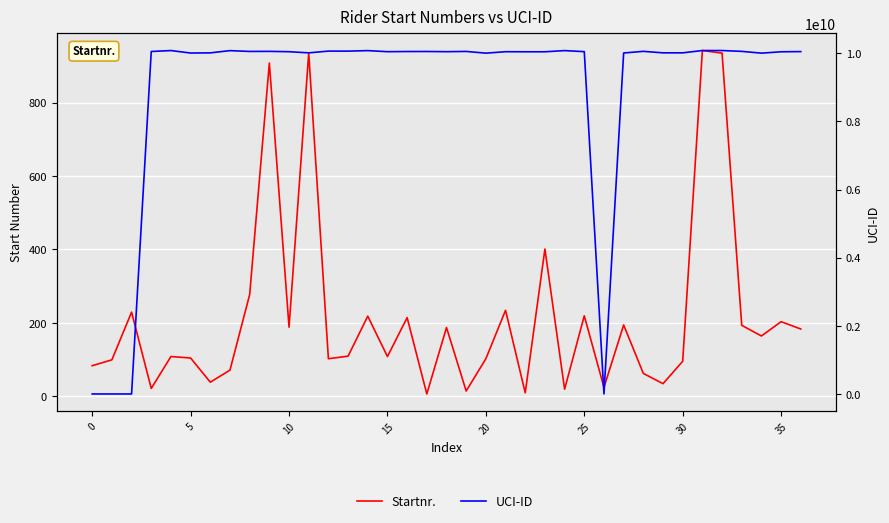

What is the value of the UCI-ID point at the 13th from the left?

10066138321